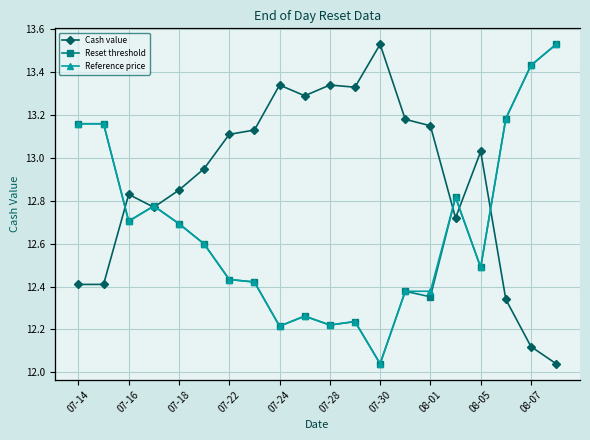

True or false: Cash value and Reference price intersect in this chart.

False